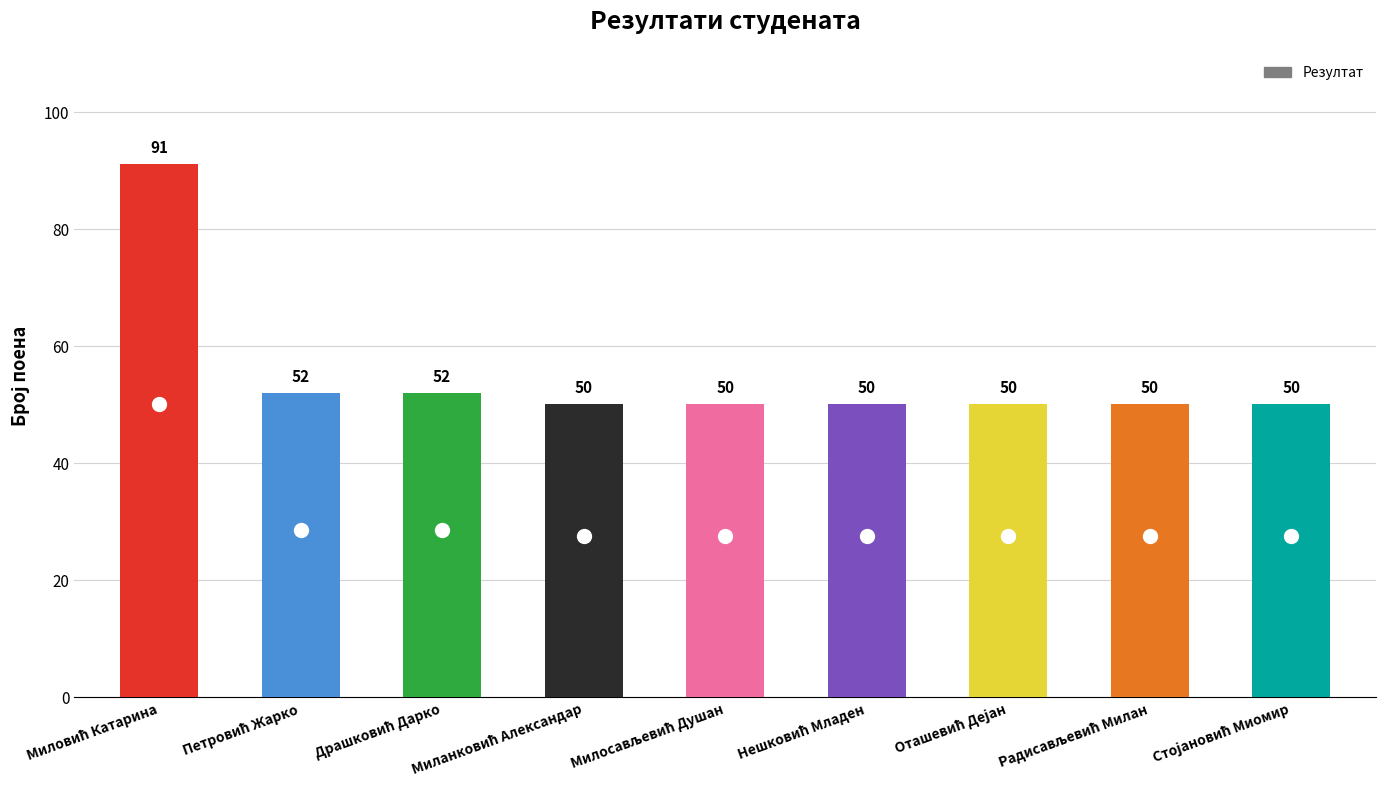

What is the value of the 7th bar from the left?

50